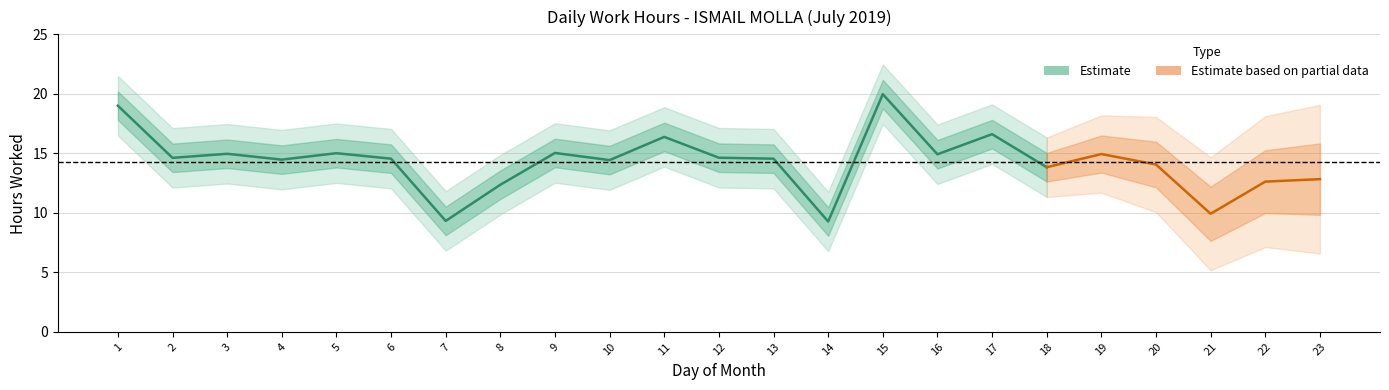

List the labels in order of value, largest first.

15, 1, 17, 11, 9, 5, 3, 19, 16, 12, 2, 6, 13, 4, 10, 20, 18, 23, 22, 8, 21, 7, 14